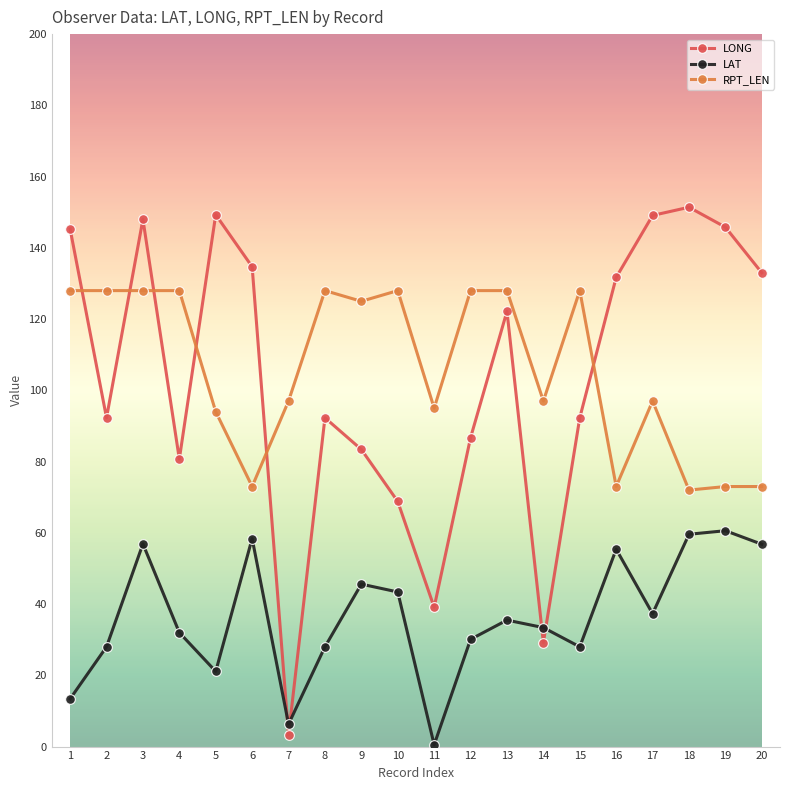

What is the difference between the highest and lowest values at 13?

92.5